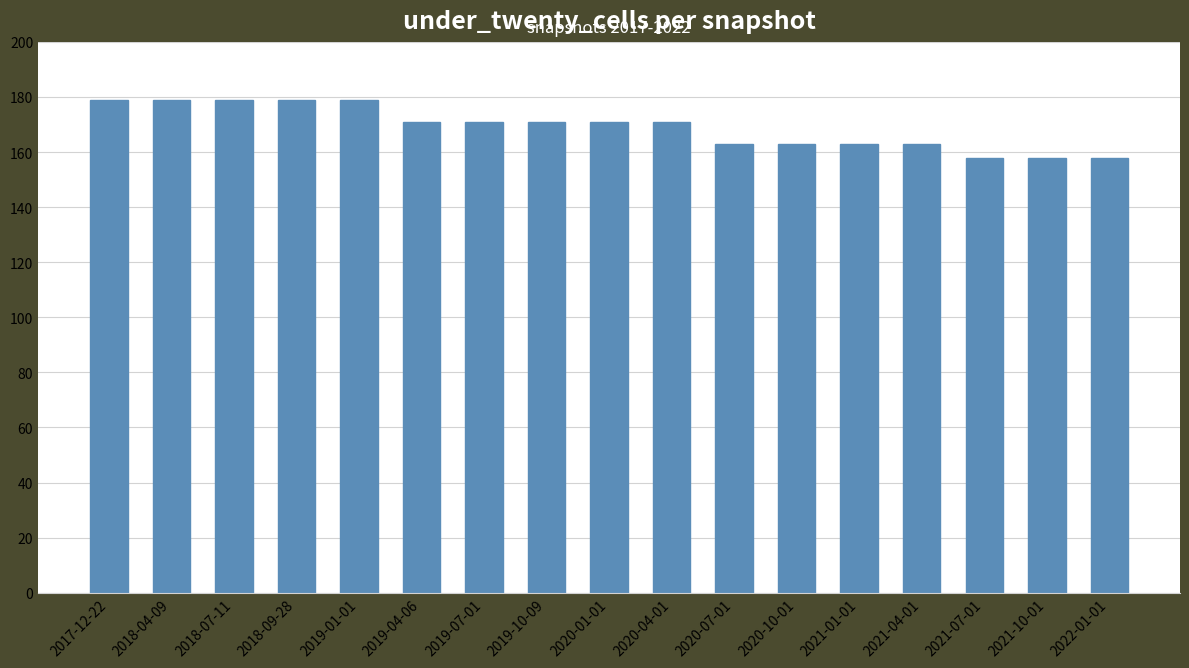

Reading right to left, transcribe all the data shown in this chart.

158	158	158	163	163	163	163	171	171	171	171	171	179	179	179	179	179